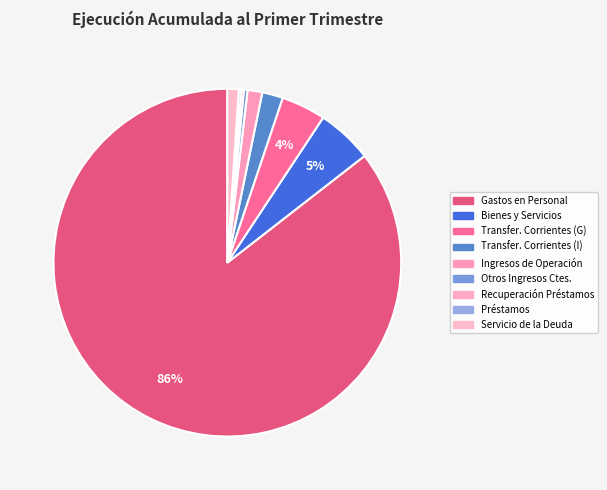

How many segments does this pie chart have?

9